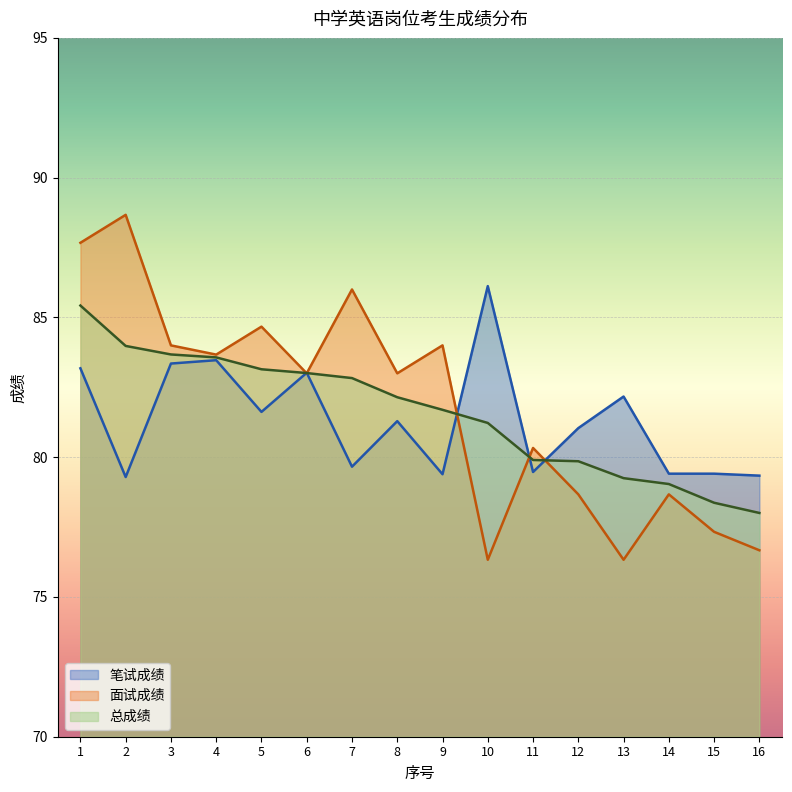

What are all the series names shown in the legend?

笔试成绩, 面试成绩, 总成绩